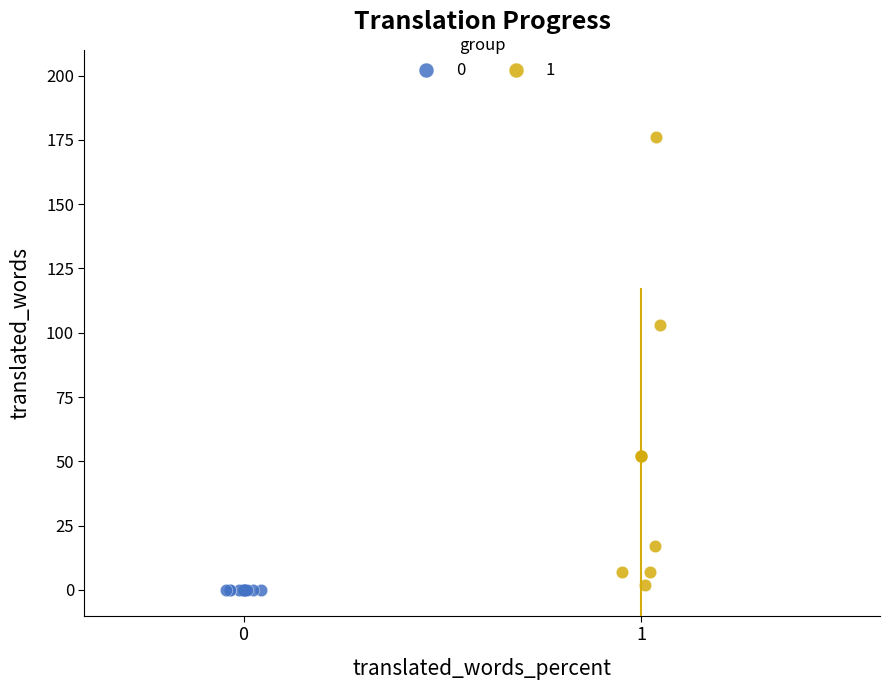

Which series reaches the maximum Y coordinate?

1